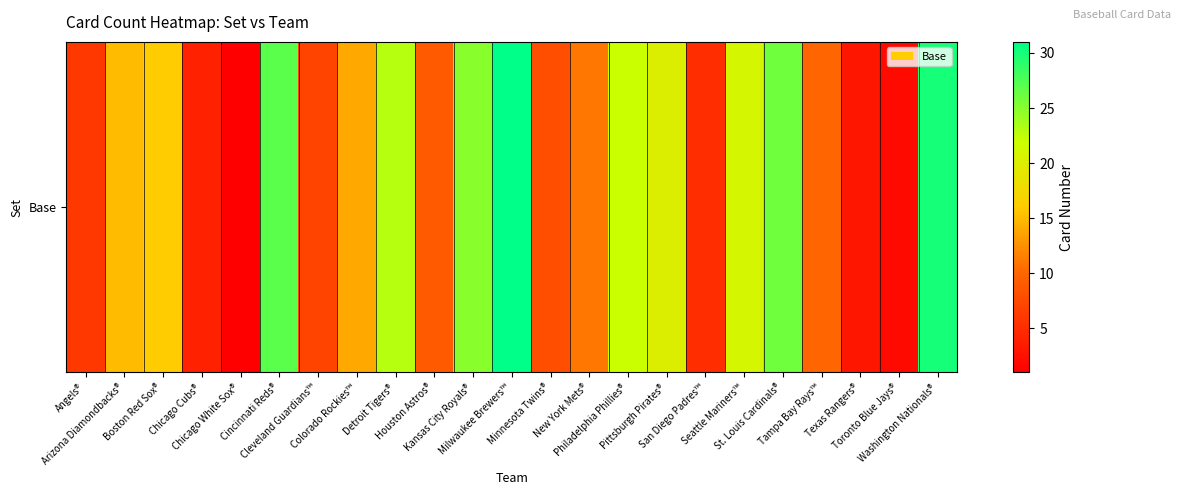

What is the ratio of the value at Tampa Bay Rays™ to the value at Washington Nationals®?

0.3